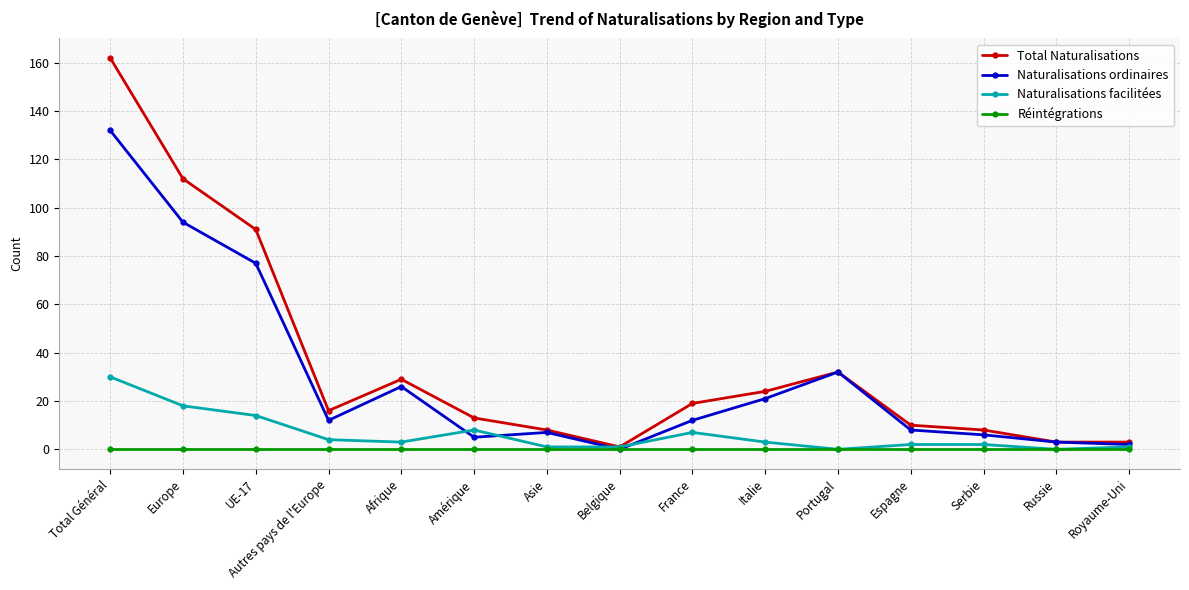

In Total Naturalisations, how many points are higher than both neighbors (excluding endpoints)?

2